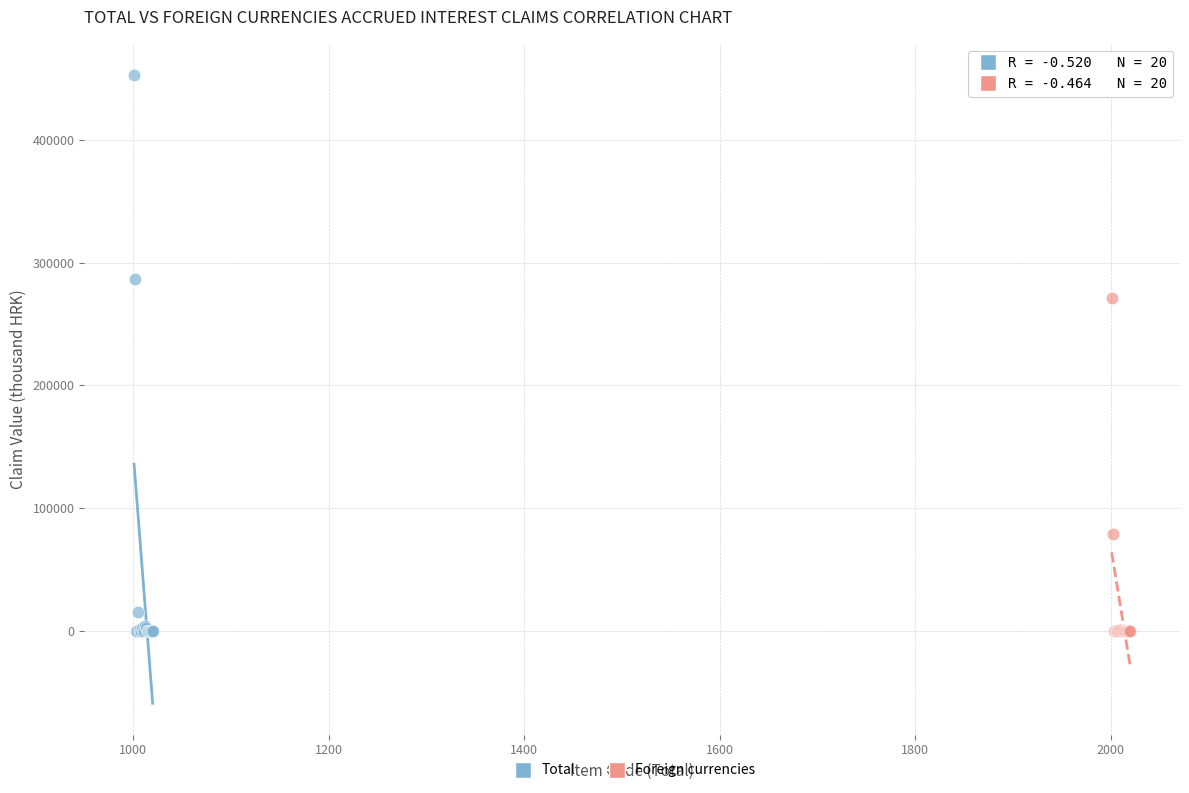

Which series contains the highest Y value?

Total